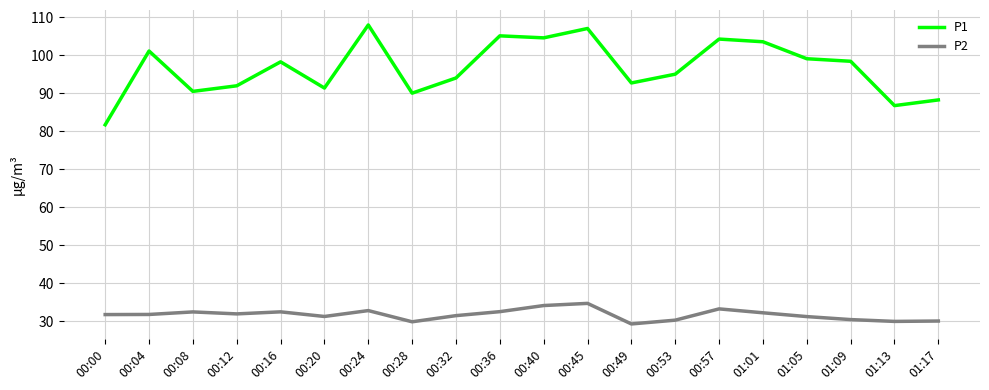

What is the average value of the P1 series?

96.6